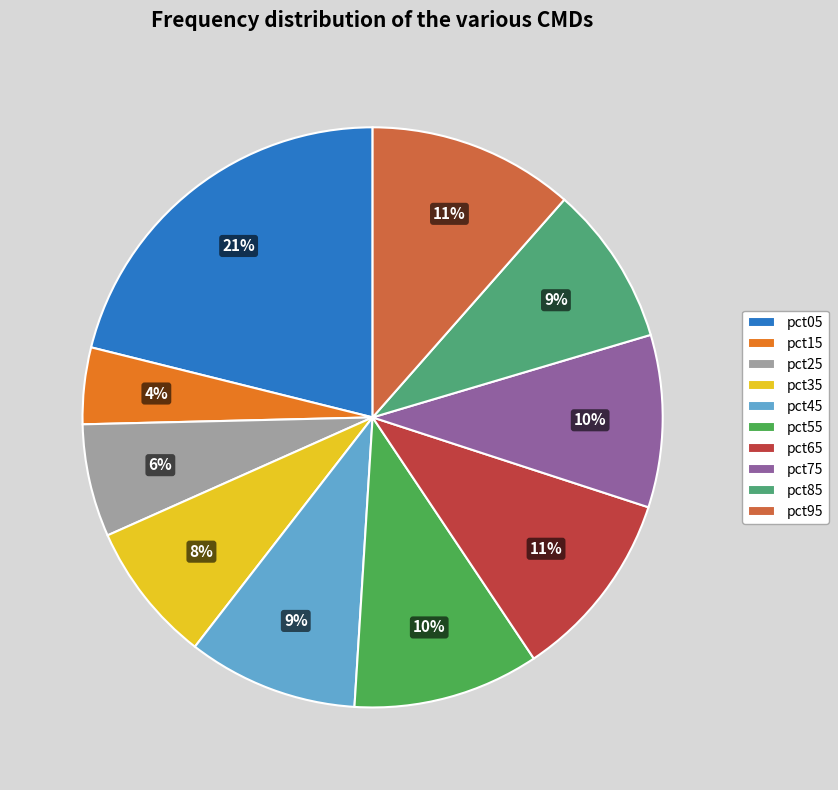

How many slices are in this pie chart?

10